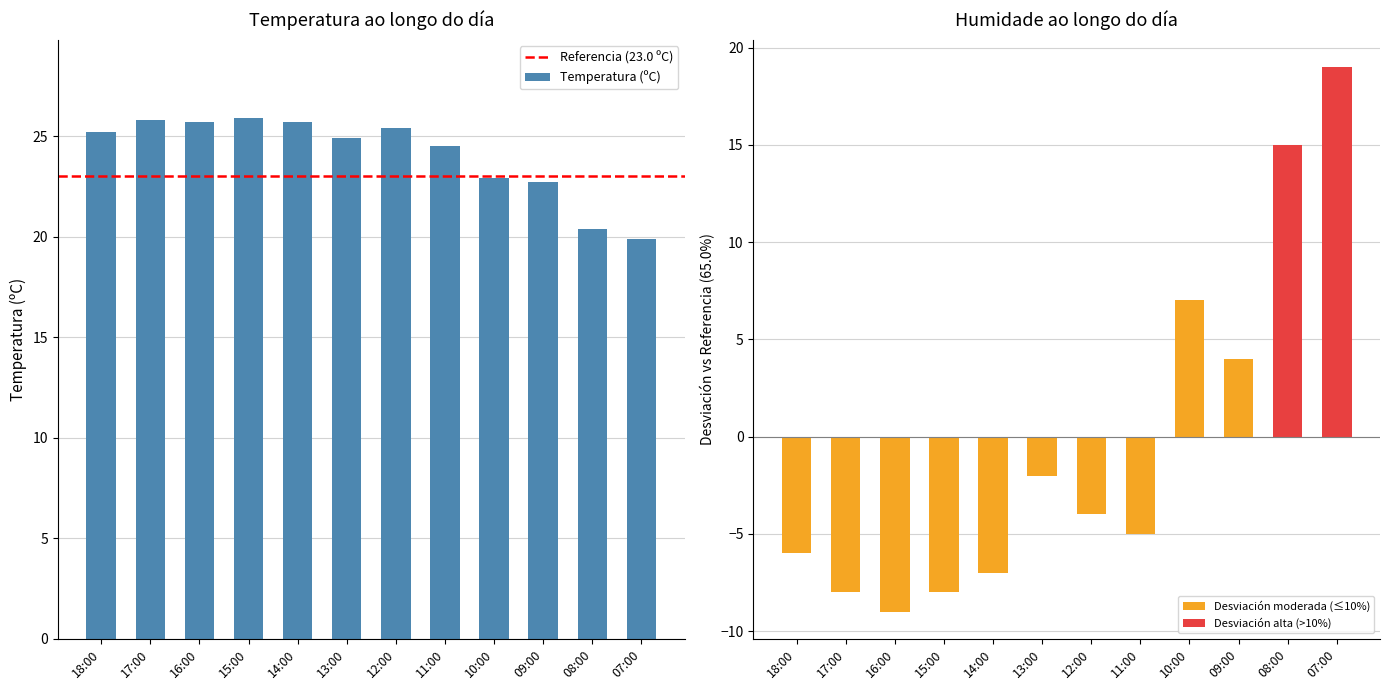

At which label does Humidade (%) first exceed -4?

13:00